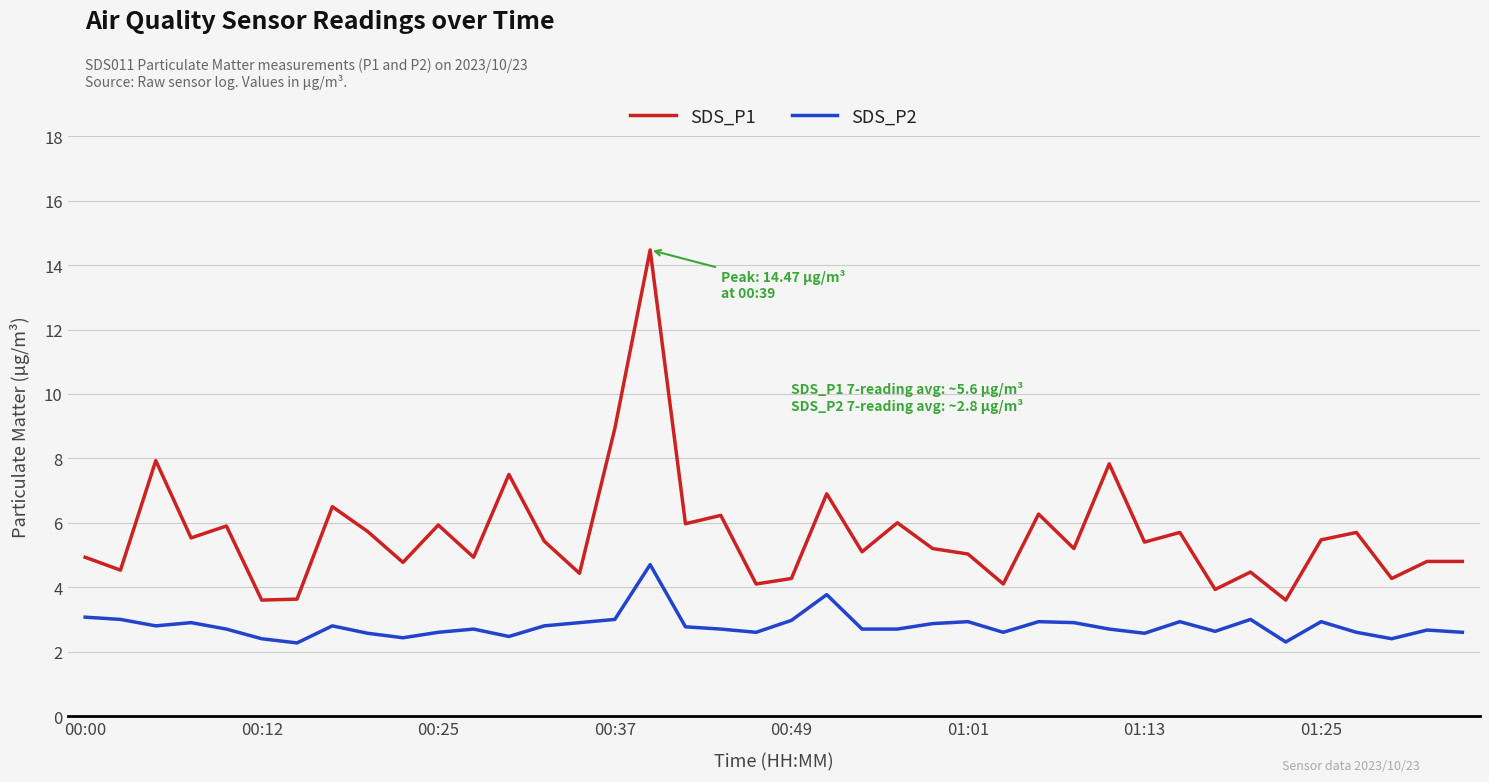

True or false: SDS_P2 and SDS_P1 cross at least once.

False